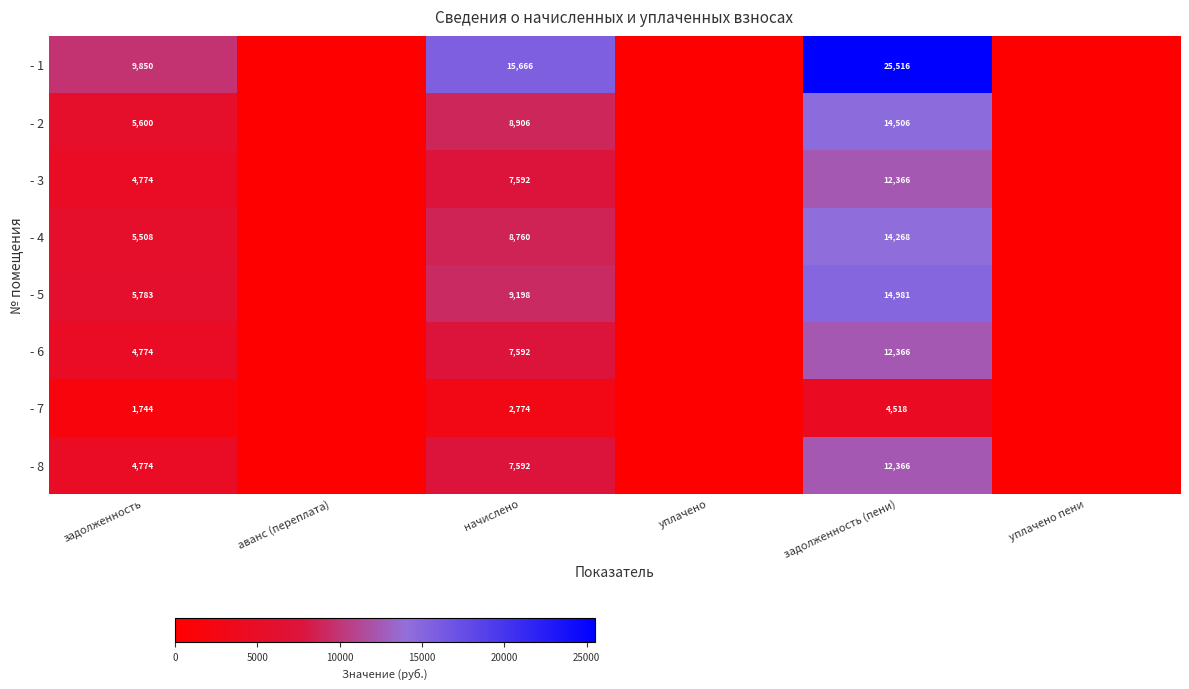

Is the value of - 5 at задолженность greater than the value of - 4 at задолженность?

Yes